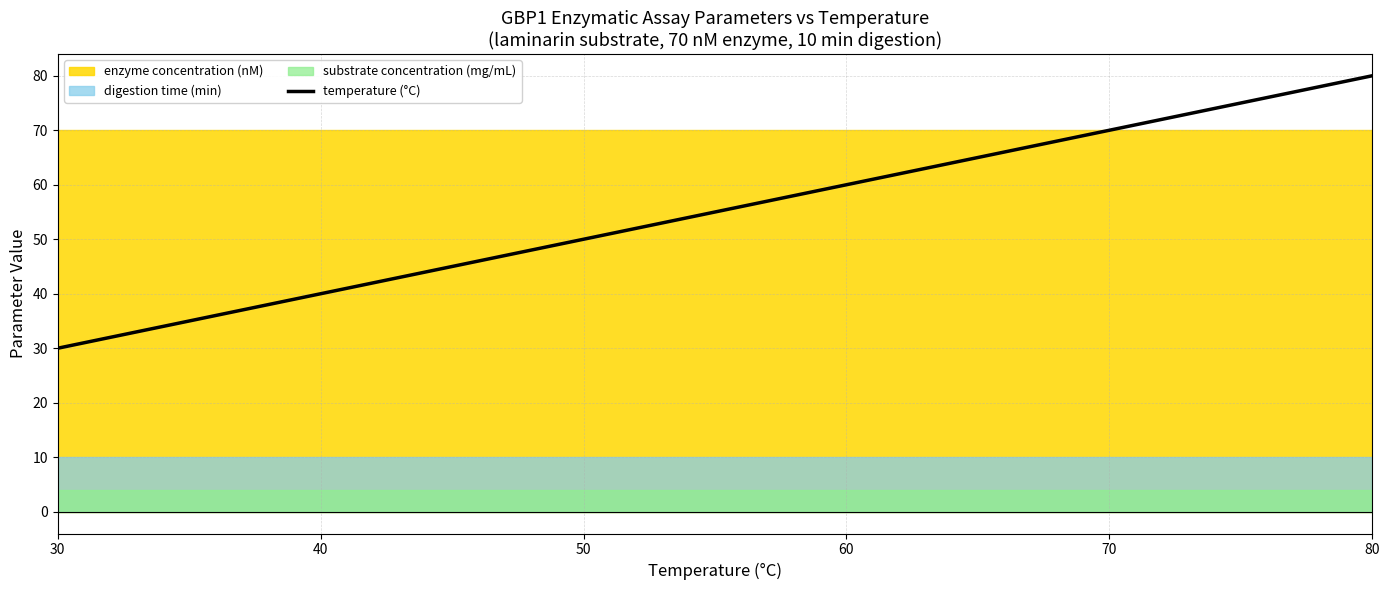

What is the approximate value at 70, to the nearest 5?

70